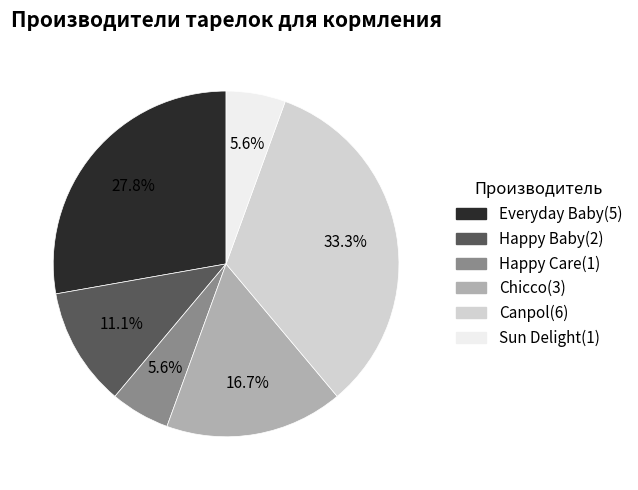

How many slices are in this pie chart?

6